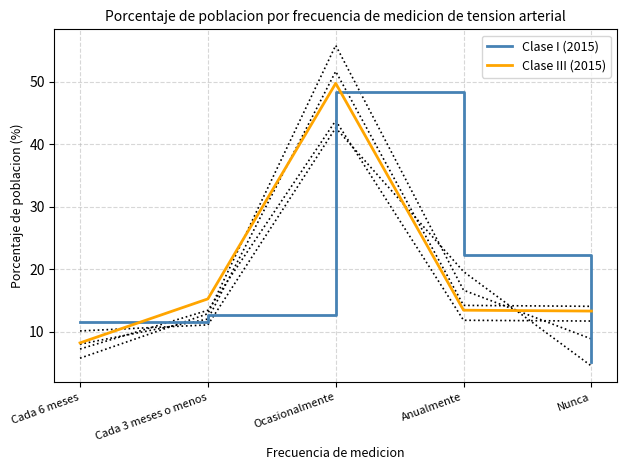

What is the total value across all series at Cada 6 meses?

19.7